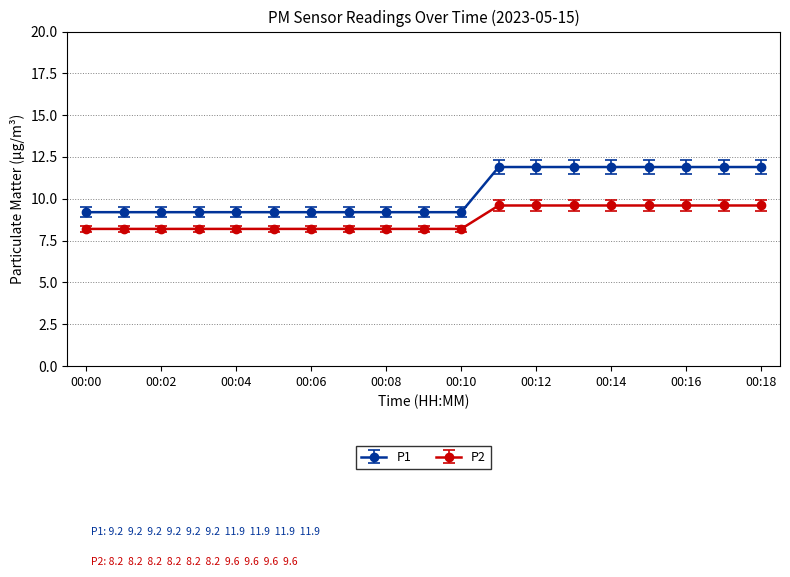

What is the highest value of the P1 series?

11.9